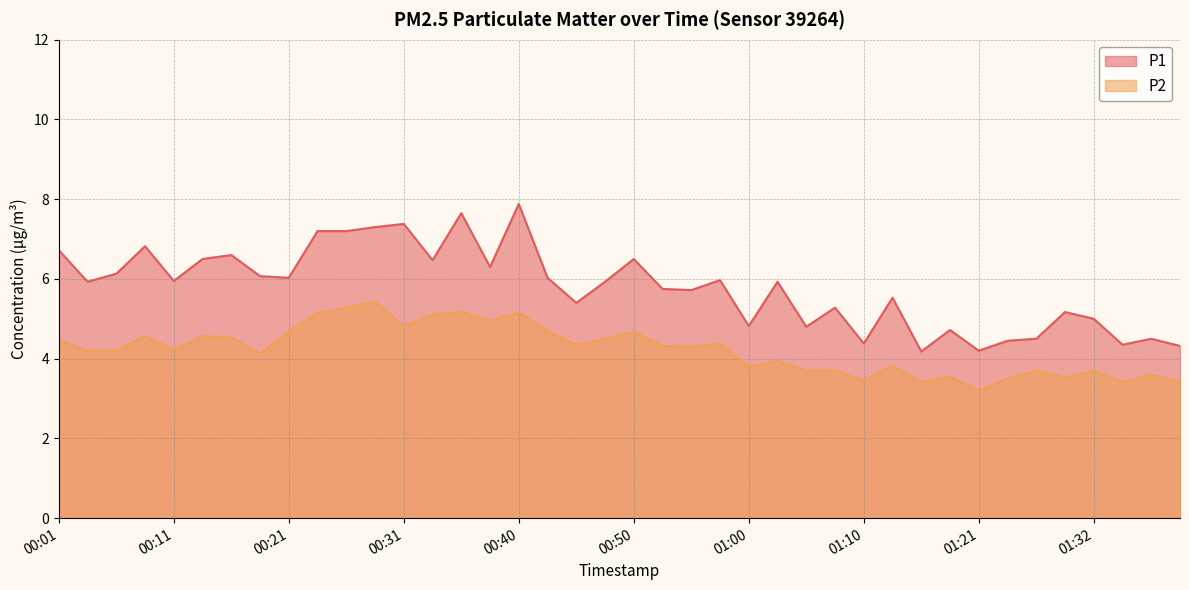

At which category does P1 reach its first local valley?

00:03